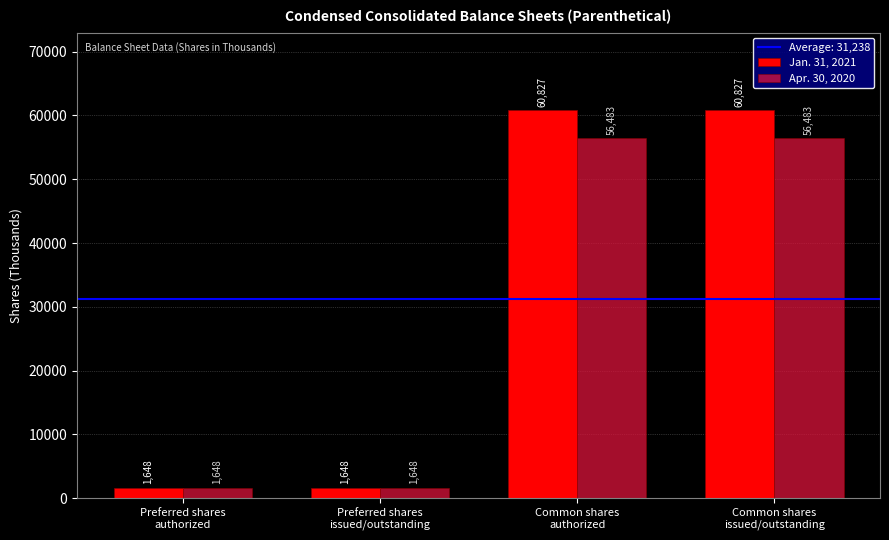

What is the total value across all series at Preferred shares
authorized?

3296